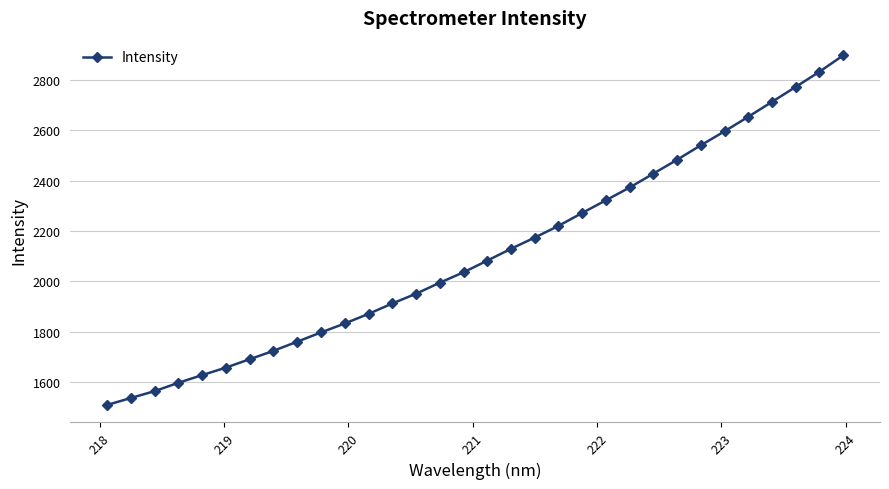

What is the difference between the maximum and second lowest values?

1361.7